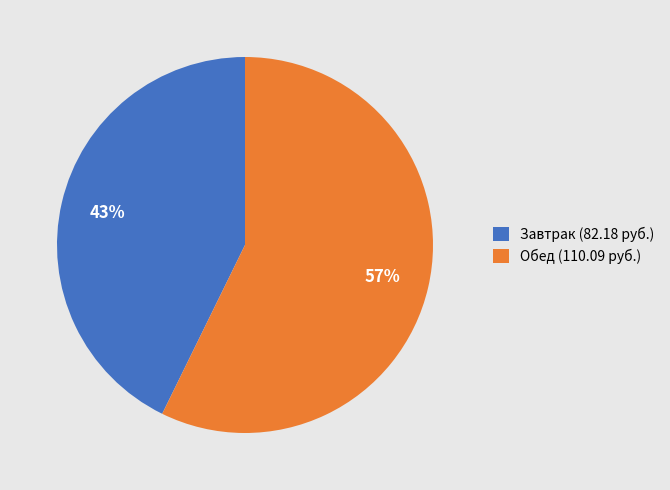

Is there a majority slice in this chart?

Yes